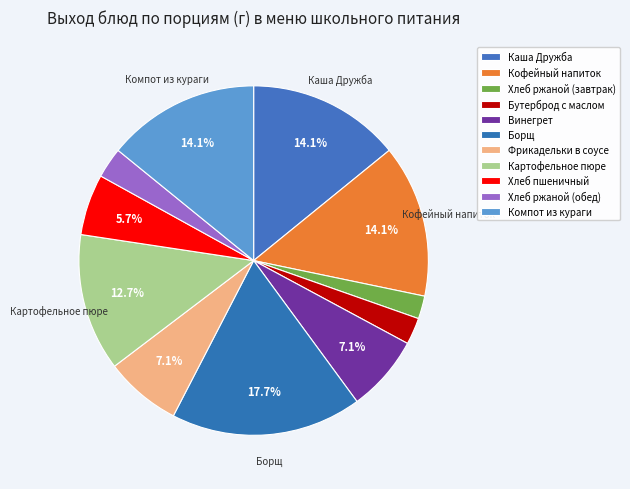

The Хлеб ржаной (завтрак) slice represents 1% of the pie. True or false?

False